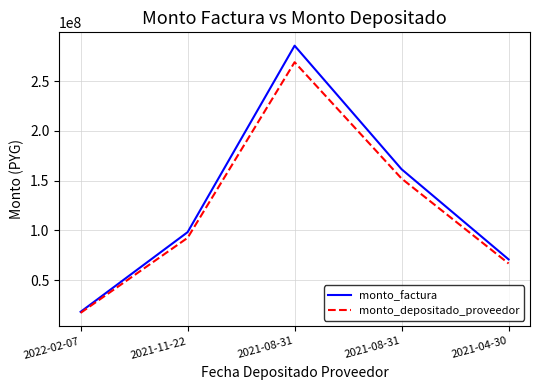

Reading left to right, what are all the values shown in this chart?

monto_factura: 18050000	98200000	285742080	161470000	70804840
monto_depositado_proveedor: 17001787	92497258	269148258	152092997	66693010